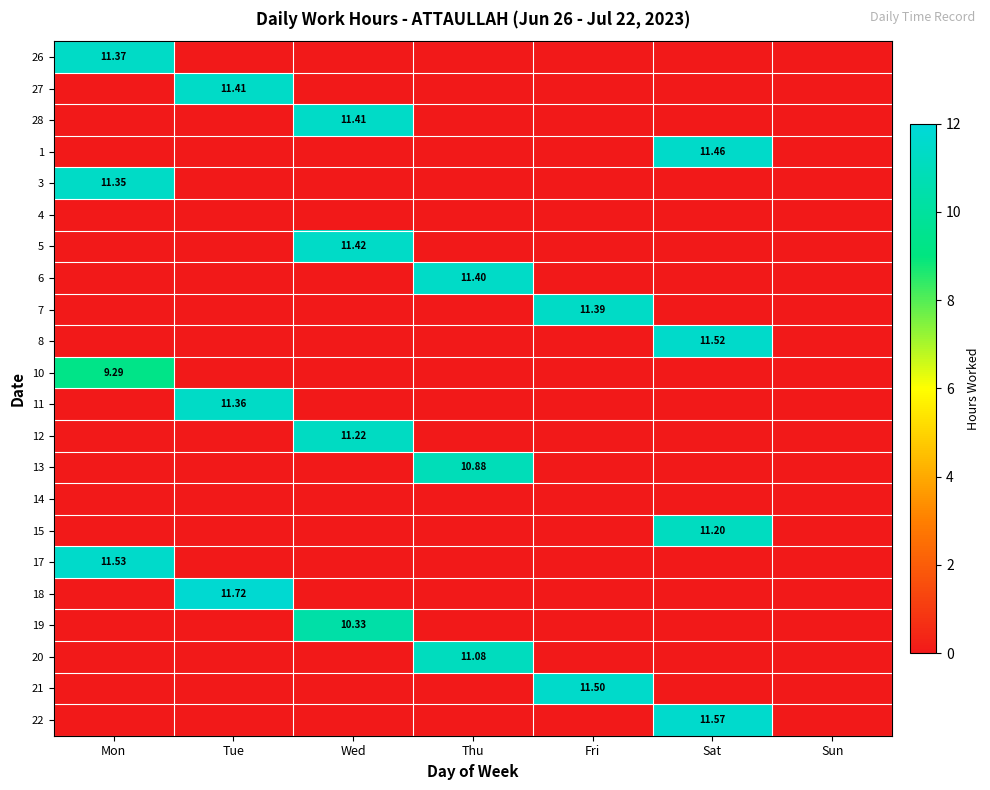

At how many categories does at least one series exceed 5?

6